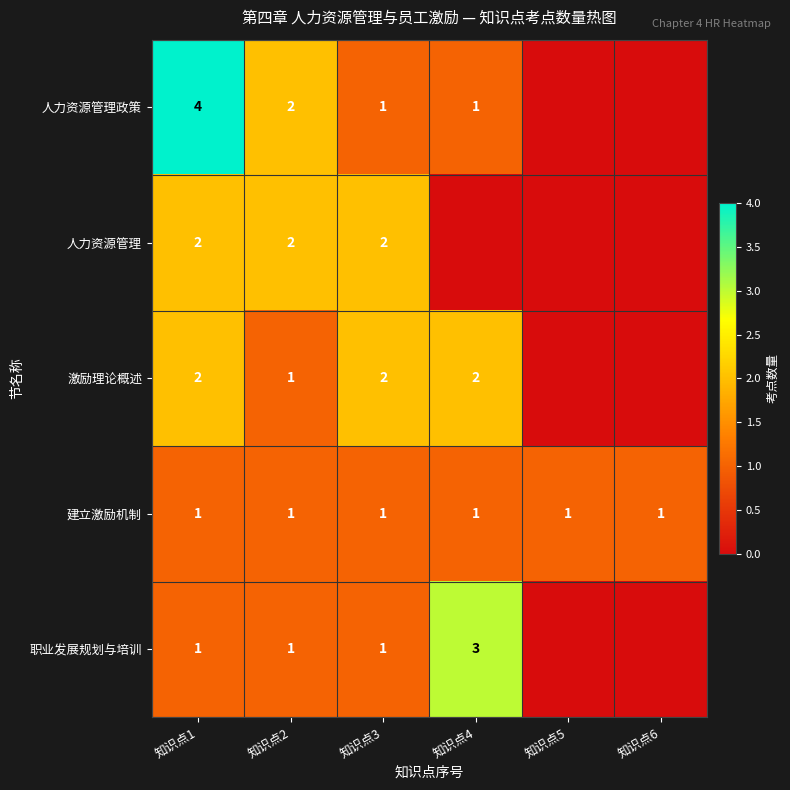

At which category does the chart reach its peak across all series?

知识点1